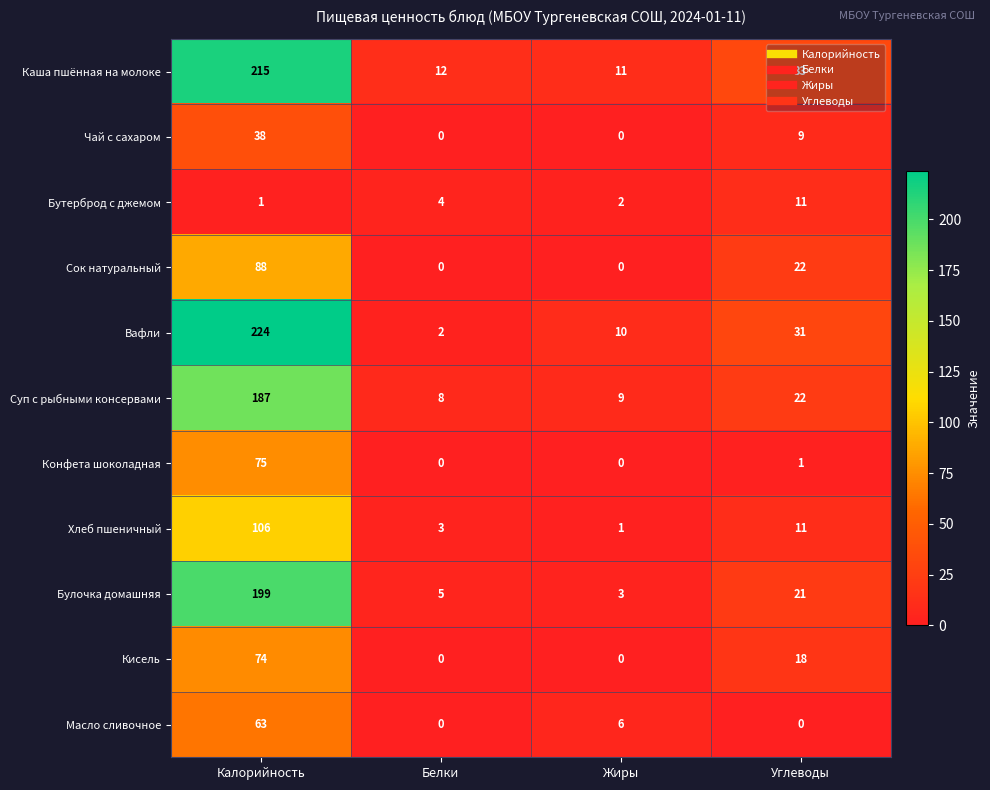

What is the difference between the highest and lowest values at Углеводы?

33